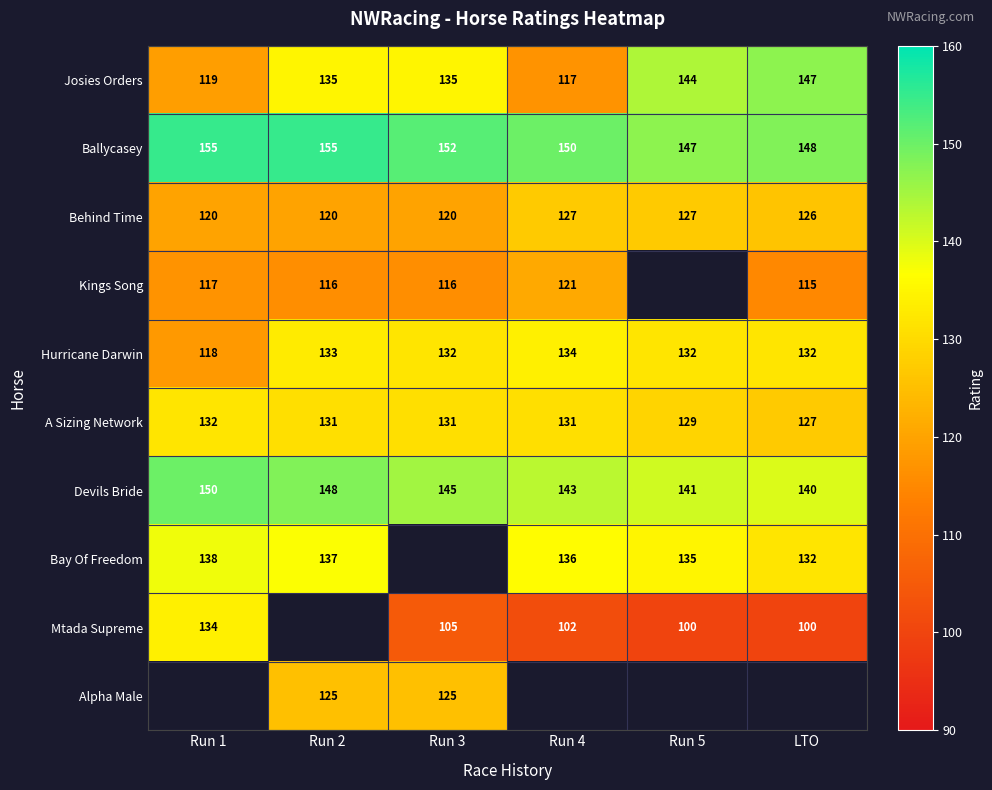

Is the value of Josies Orders at Run 2 greater than the value of Kings Song at Run 2?

Yes